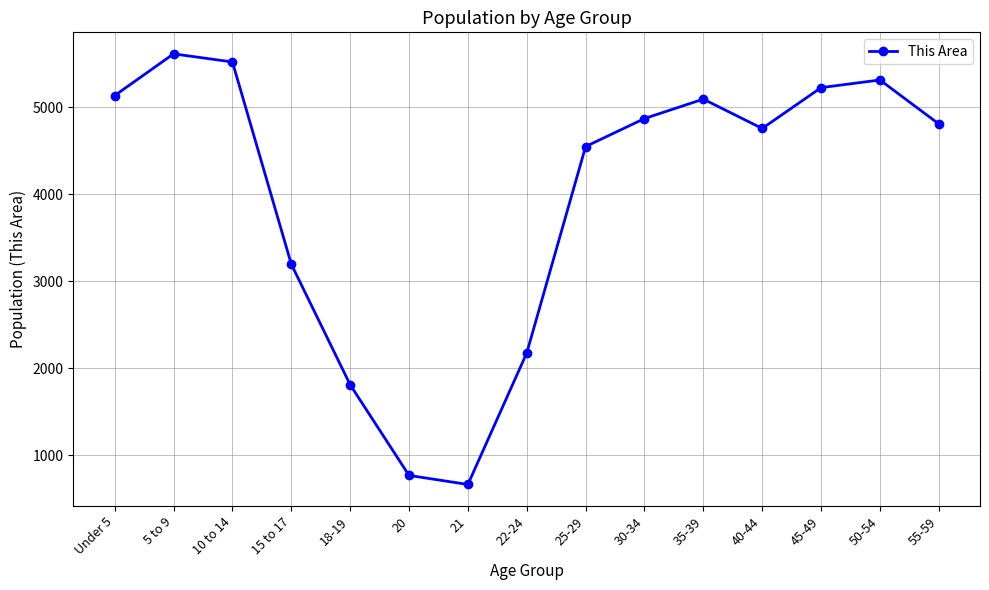

At which label does the data first exceed 4809?

Under 5